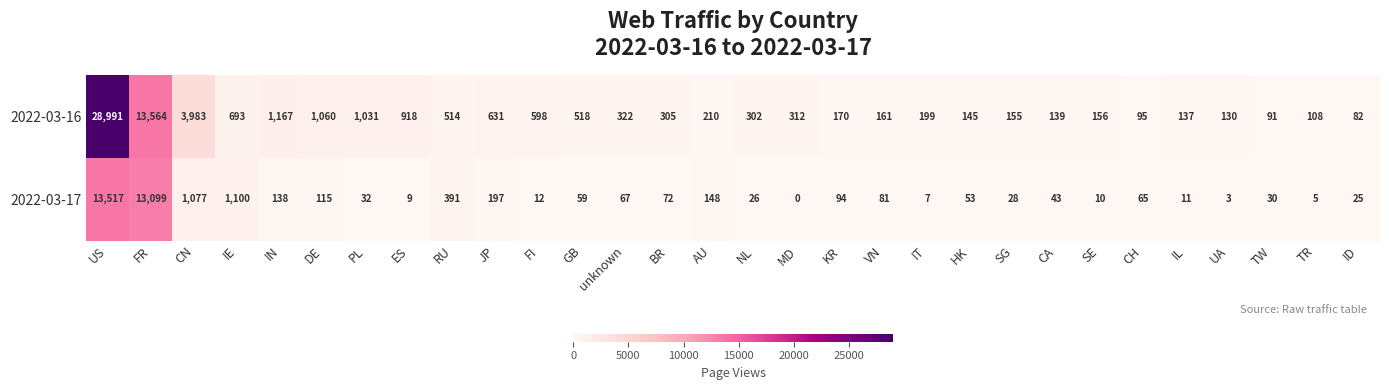

What is the spread (max minus min) of values at SE?

146